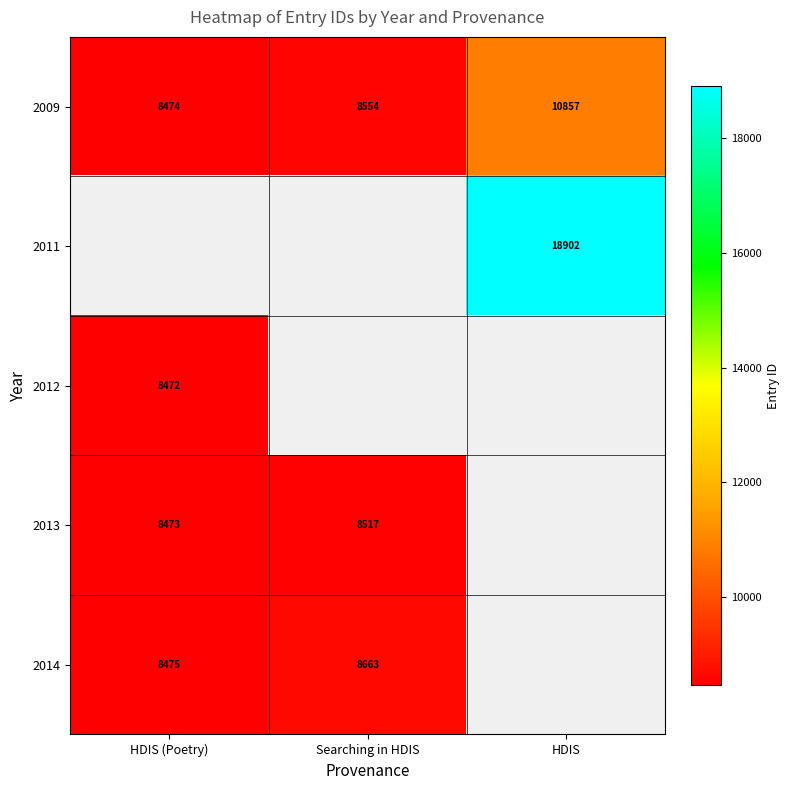

Rank the categories by 2009 value from highest to lowest.

HDIS, Searching in HDIS, HDIS (Poetry)